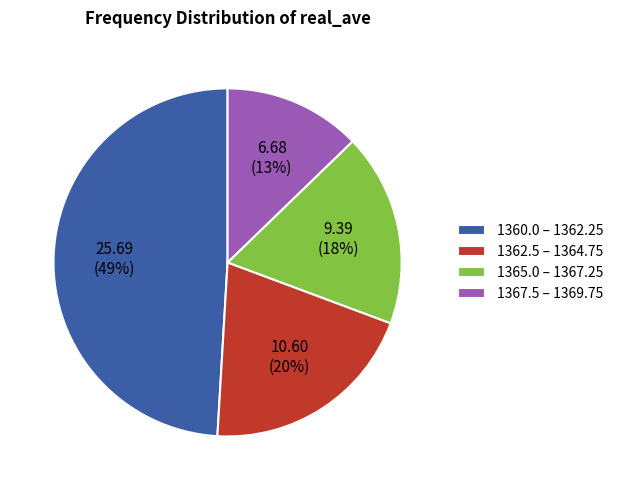

What is the ratio of the value at 1362.5 – 1364.75 to the value at 1365.0 – 1367.25?

1.1